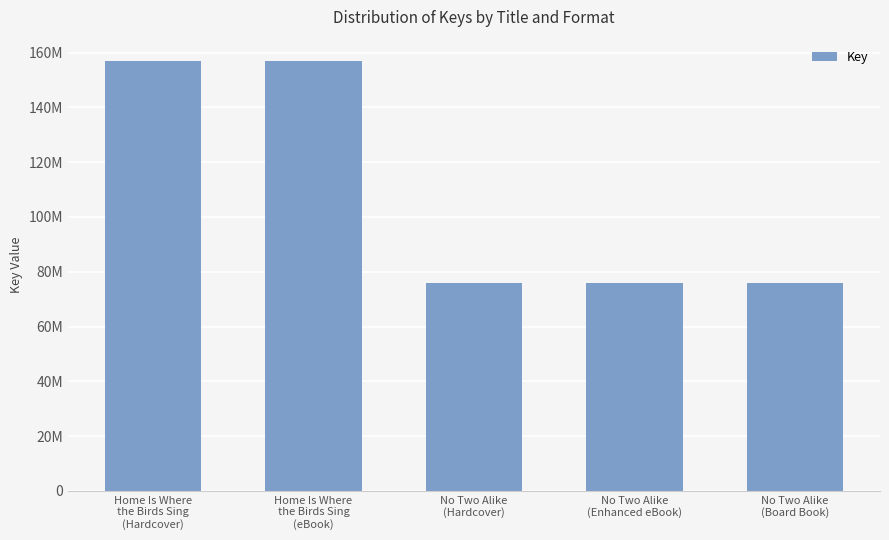

What is the label of the 1st bar from the right?

No Two Alike
(Board Book)